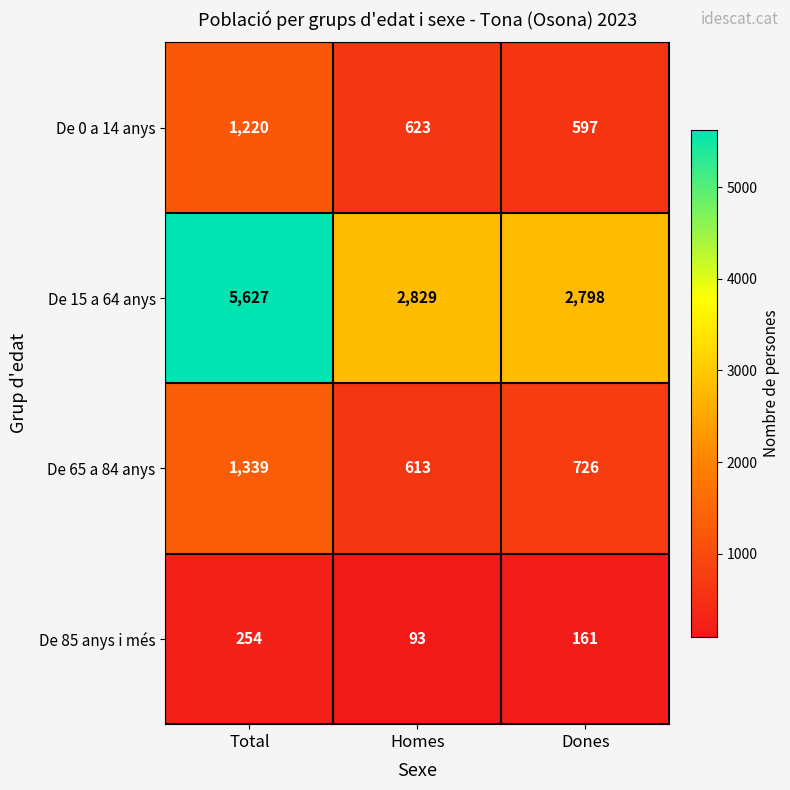

What is the spread (max minus min) of values at Homes?

2736